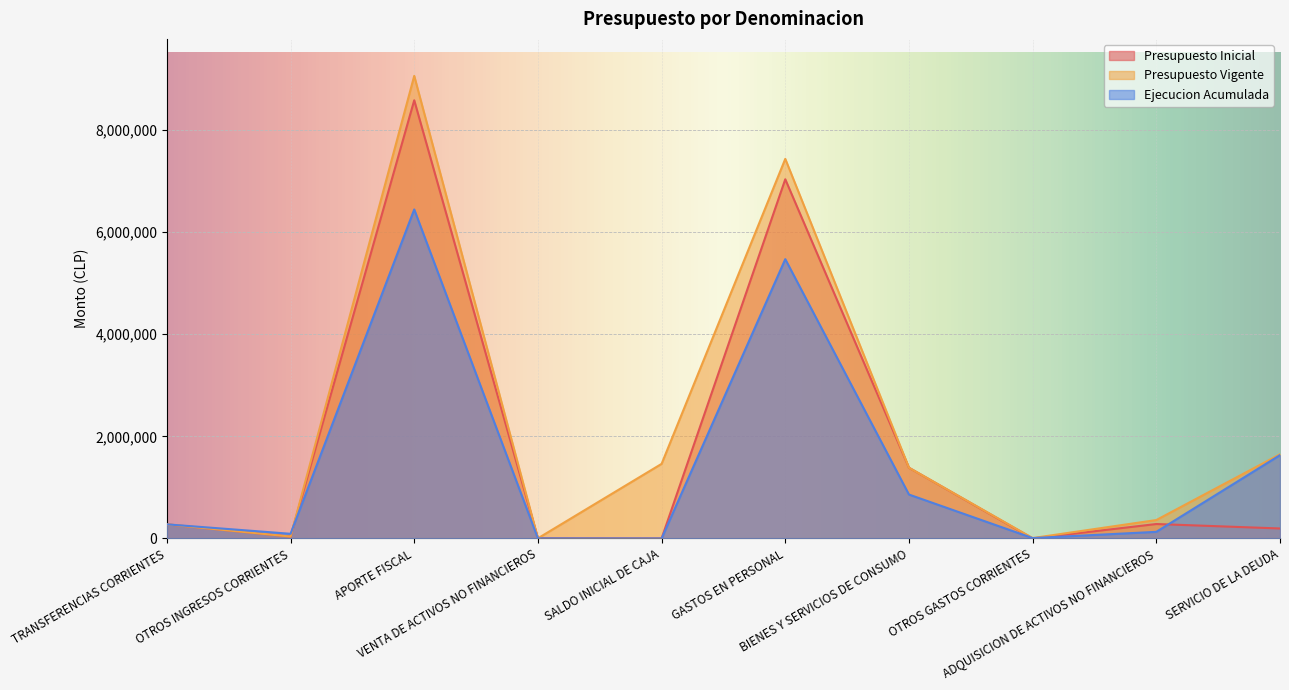

Reading left to right, extract all data points from this chart.

Presupuesto Inicial: 276443	37203	8583516	2862	100	7036007	1385849	0	282784	195484
Presupuesto Vigente: 276443	37203	9061238	2862	1461294	7435667	1385849	7325	360846	1649353
Ejecucion Acumulada: 276443	91380	6445015	1635	0	5471131	860263	7324	129583	1632379